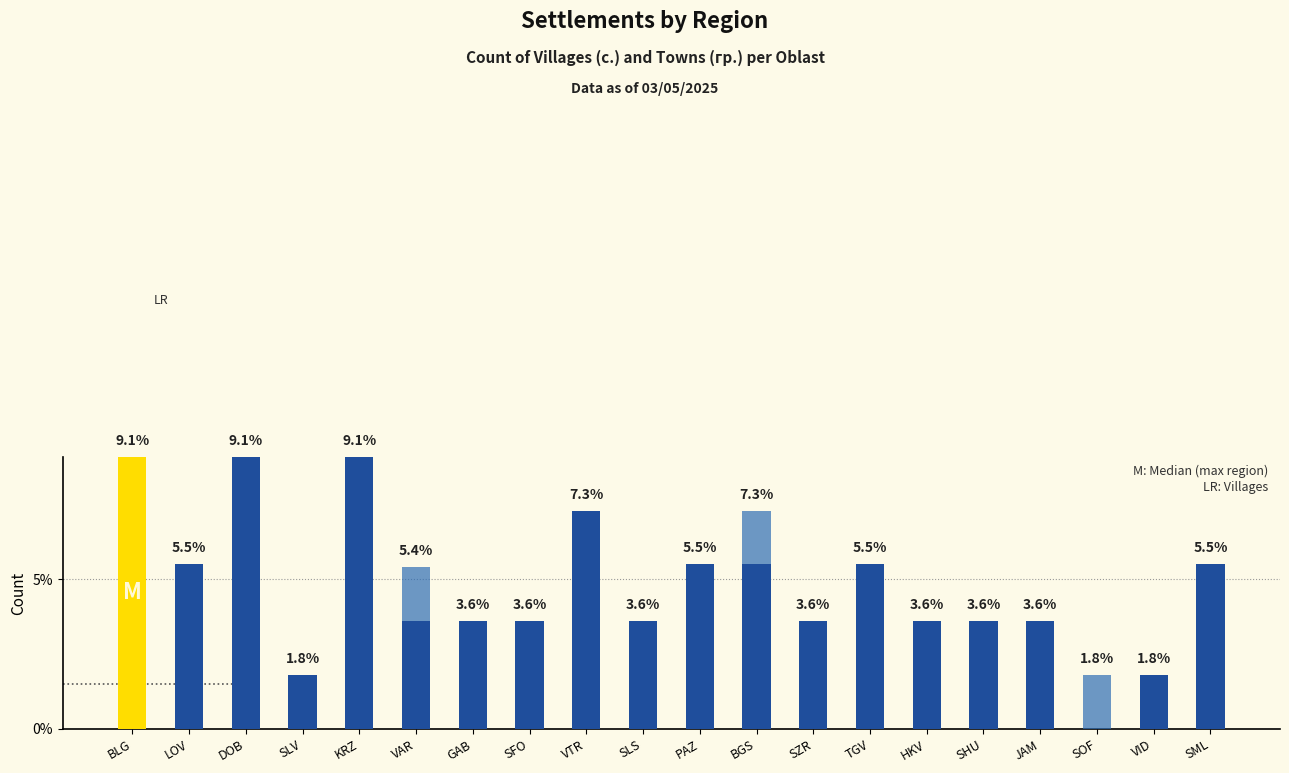

What is the total value across all series at SHU?

3.6